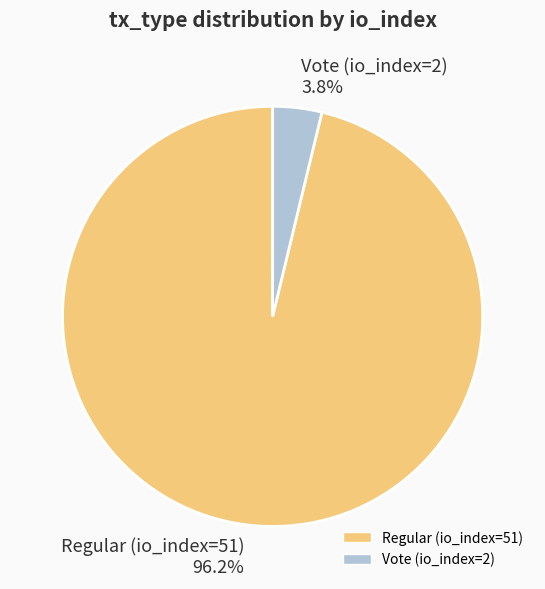

What is the total percentage of Vote (io_index=2) and Regular (io_index=51)?

100.0%